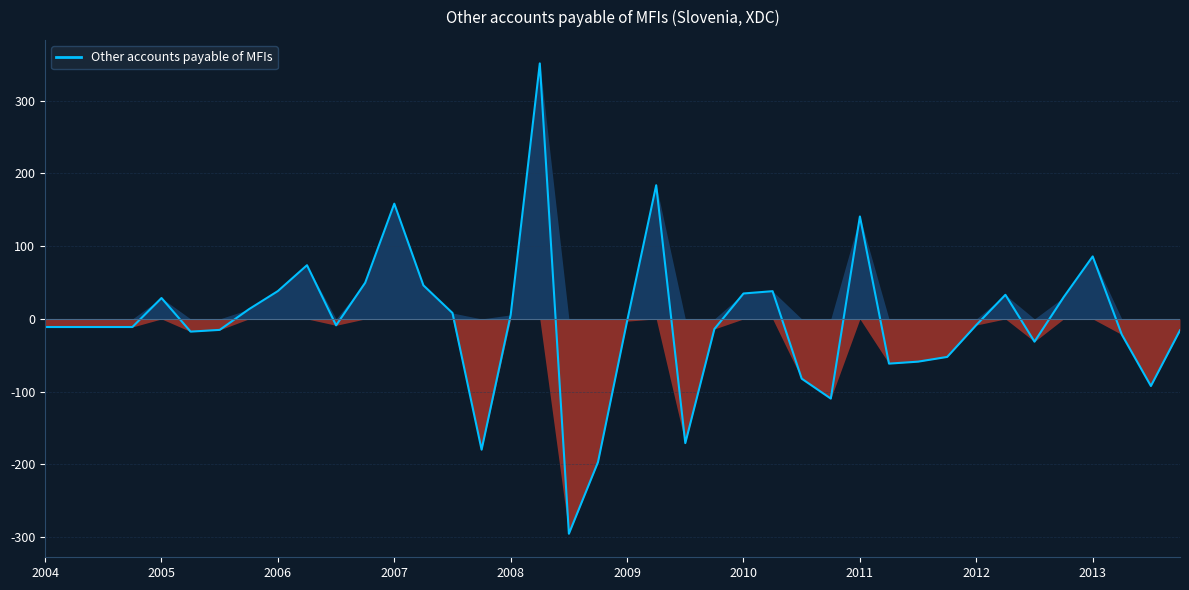

What is the sum of the values at 2008-Q4 and 2011-Q2?

-258.4